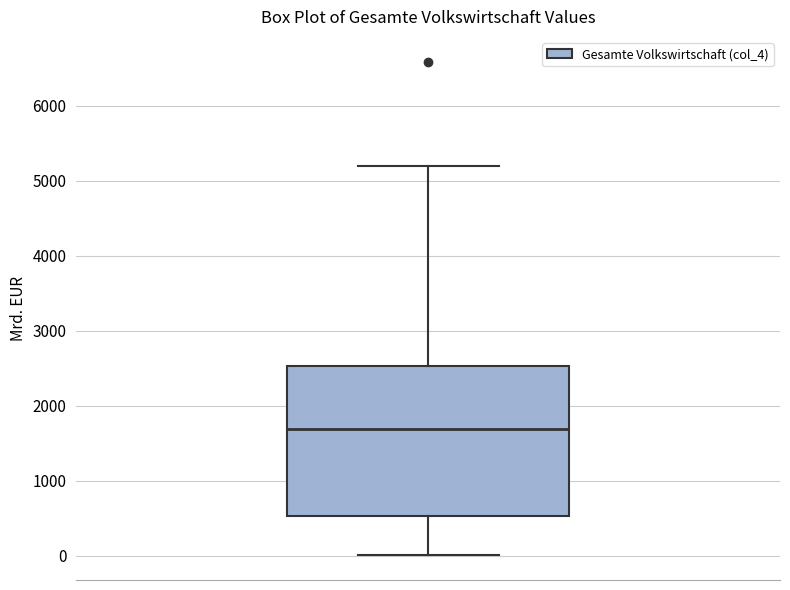

Where is the upper edge of the box on the y-axis? The values are not printed on the chart, so give them approximately, as read against the axis.

2500